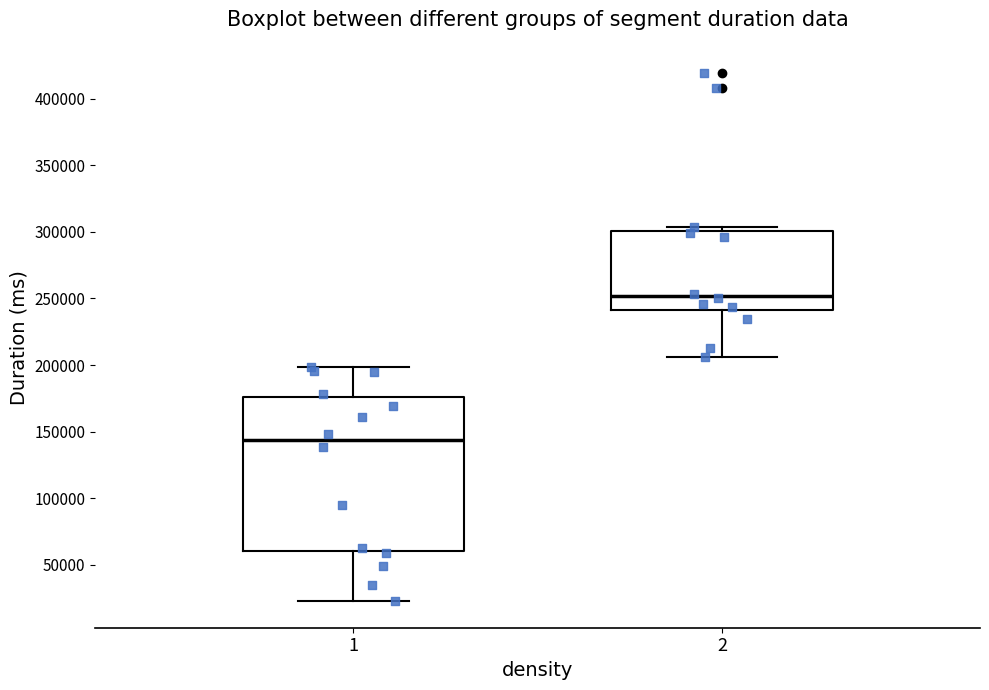

Where does the lower whisker of the box at x = 1 end on the y-axis? The values are not printed on the chart, so give them approximately, as read against the axis.

25000